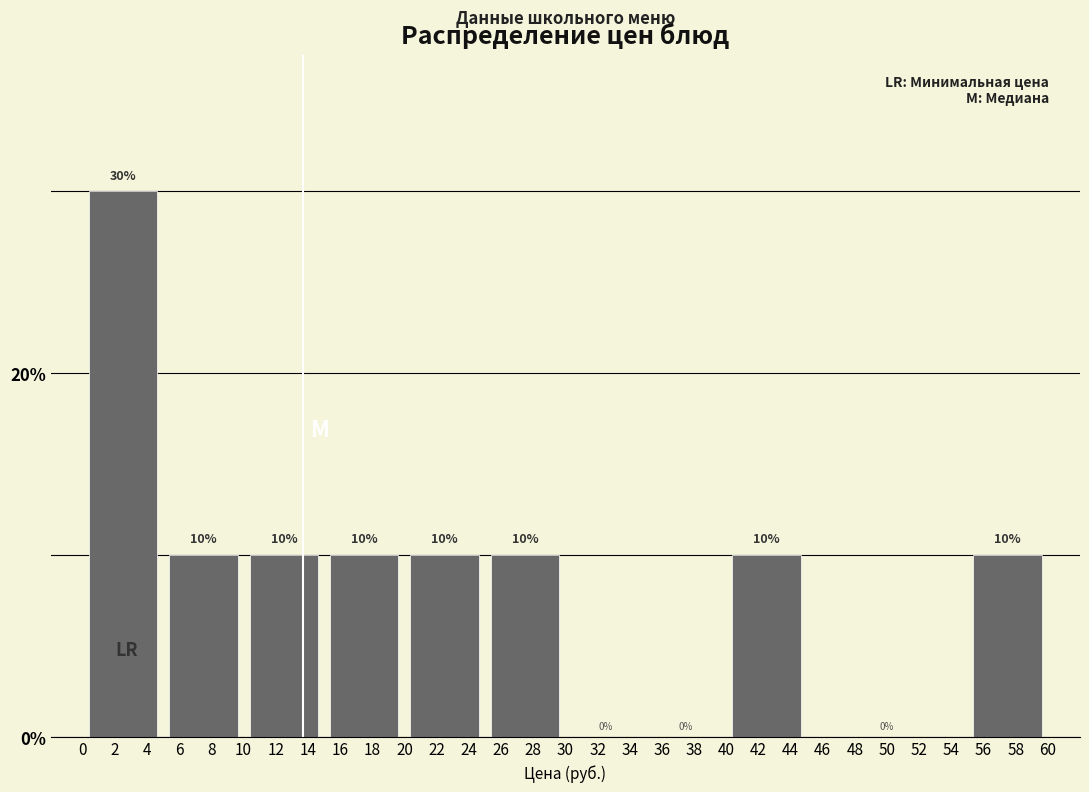

Over which range of the x-axis is the bar tallest?

0 to 5